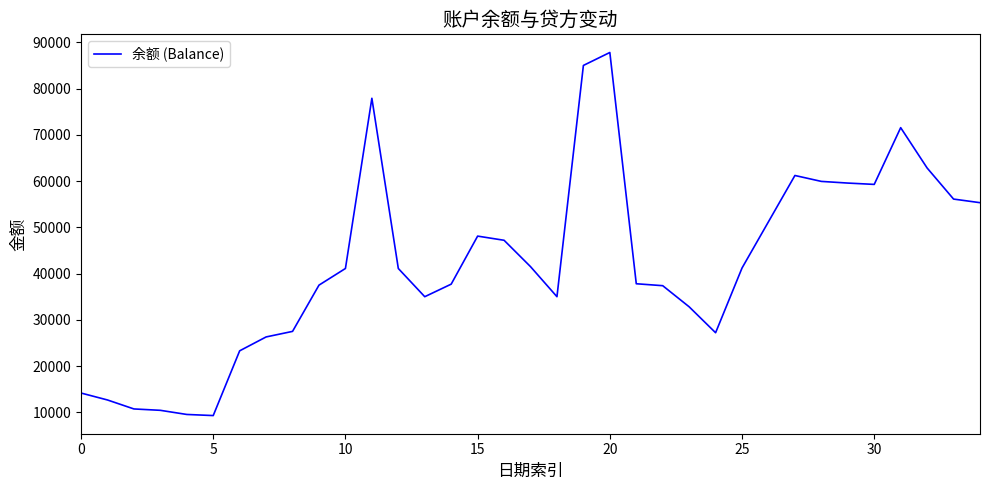

What is the greatest value displayed?

87800.5